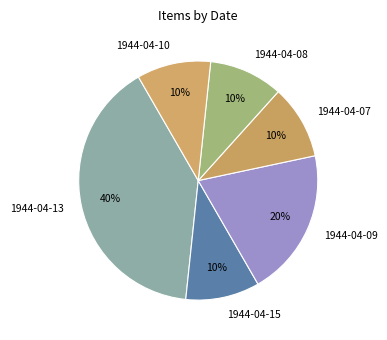

To the nearest percent, what is the difference between the 1944-04-13 and 1944-04-09 slice percentages?

20%